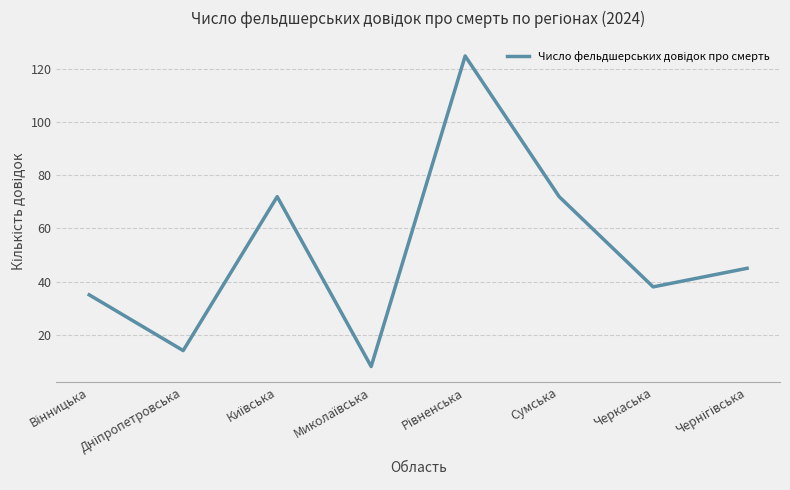

How many values are below 45?

4